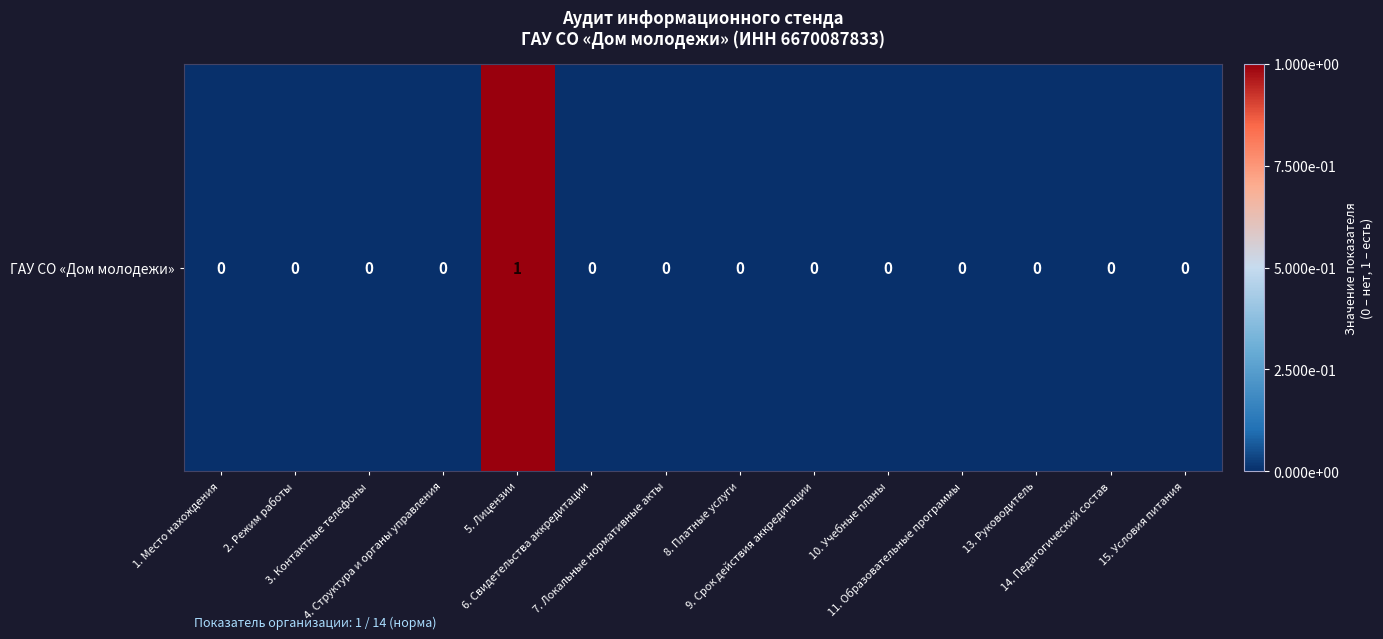

List the labels in order of value, smallest first.

1. Место нахождения, 2. Режим работы, 3. Контактные телефоны, 4. Структура и органы управления, 6. Свидетельства аккредитации, 7. Локальные нормативные акты, 8. Платные услуги, 9. Срок действия аккредитации, 10. Учебные планы, 11. Образовательные программы, 13. Руководитель, 14. Педагогический состав, 15. Условия питания, 5. Лицензии